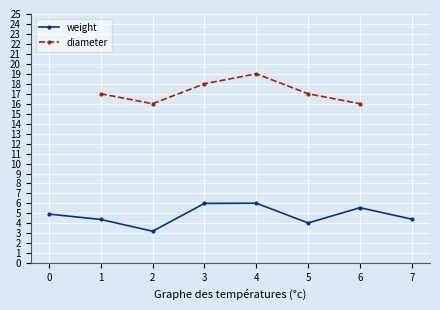

True or false: weight and diameter cross at least once.

False